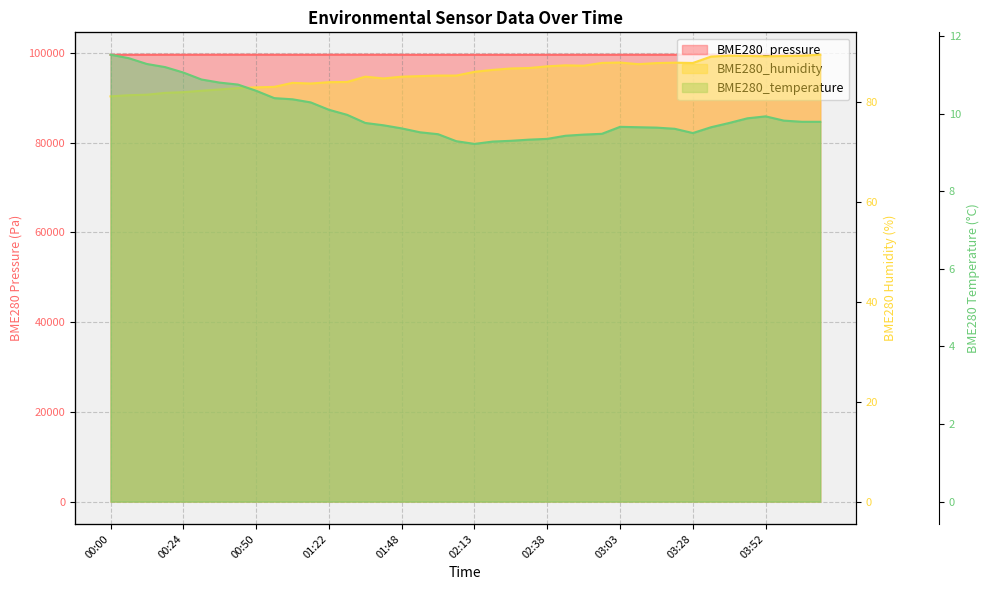

Reading right to left, extract all data points from this chart.

BME280_pressure: 99588.7	99591.4	99590.7	99598.0	99602.3	99595.6	99600.1	99585.3	99584.7	99582.1	99588.3	99588.0	99575.8	99586.3	99576.1	99579.2	99578.0	99571.3	99578.2	99574.2	99571.6	99572.3	99574.8	99582.2	99587.5	99589.4	99593.4	99592.1	99585.3	99585.7	99589.7	99593.2	99591.2	99596.4	99590.5	99584.7	99591.8	99581.2	99578.1	99577.3
BME280_humidity: 89.4	89.2	89.2	89.1	89.2	89.2	89.0	87.8	87.8	87.7	87.5	87.8	87.8	87.2	87.3	87.1	86.8	86.7	86.4	86.0	85.2	85.2	85.1	85.0	84.7	85.0	84.0	83.9	83.7	83.8	83.0	82.9	82.7	82.5	82.2	81.9	81.8	81.4	81.3	81.1
BME280_temperature: 9.8	9.8	9.8	9.9	9.9	9.8	9.7	9.5	9.6	9.6	9.7	9.7	9.5	9.5	9.4	9.3	9.3	9.3	9.3	9.2	9.3	9.5	9.5	9.6	9.7	9.8	10.0	10.1	10.3	10.4	10.4	10.6	10.8	10.8	10.9	11.1	11.2	11.3	11.4	11.5